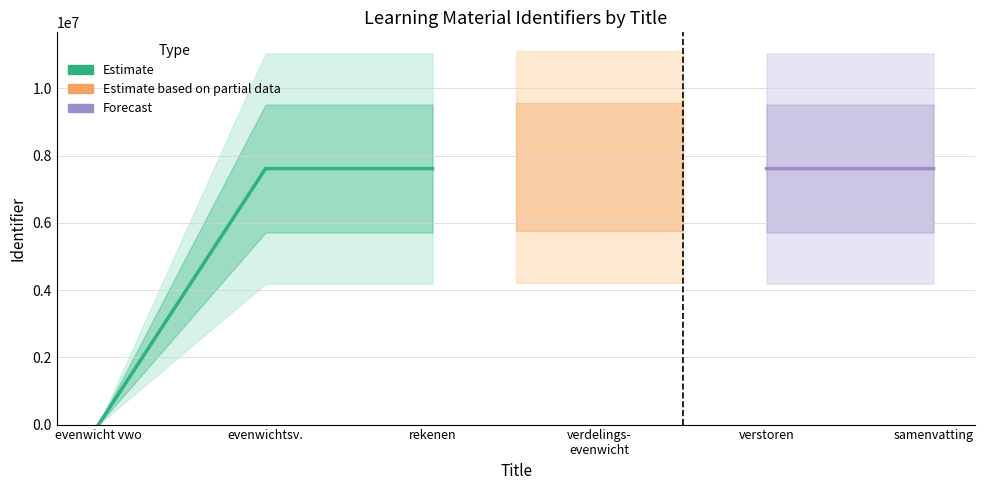

What is the difference between the values at evenwicht vwo scheikunde NOVA H6 and verdelingsevenwicht?

7660938